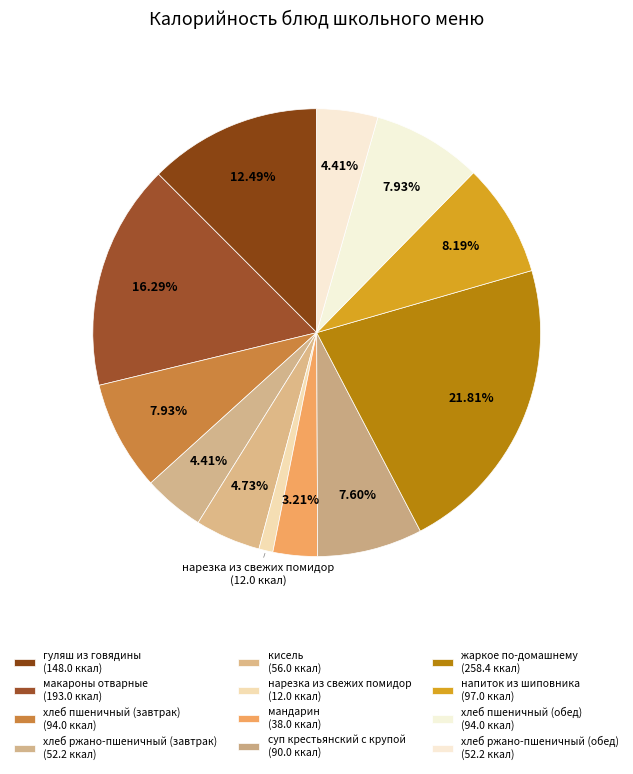

Count the number of slices in the pie.

12